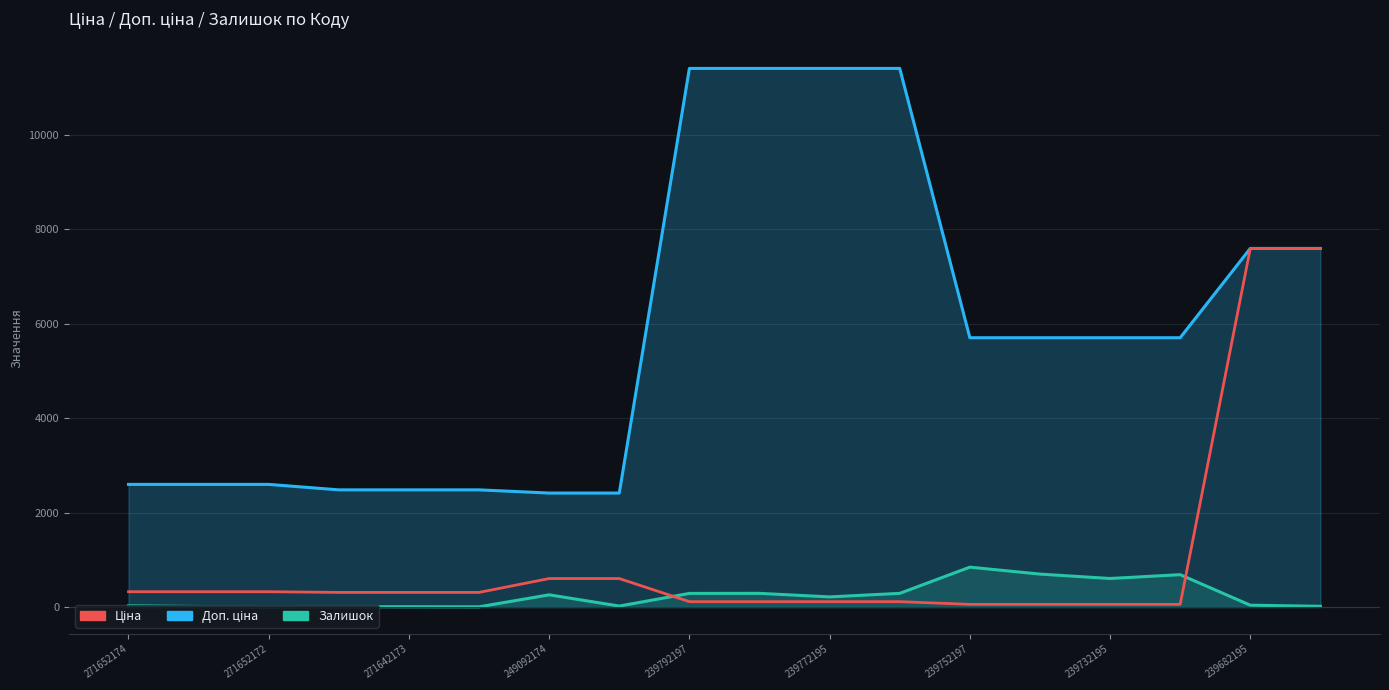

Which series changed the most between 10 and 15?

Доп. ціна